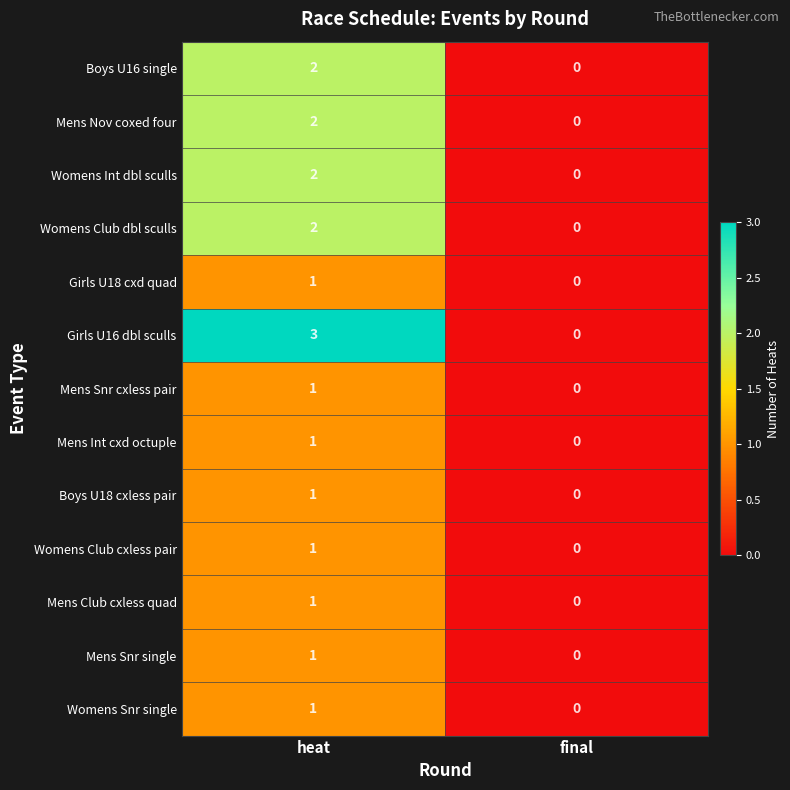

At which label does Womens Snr single reach its peak?

heat